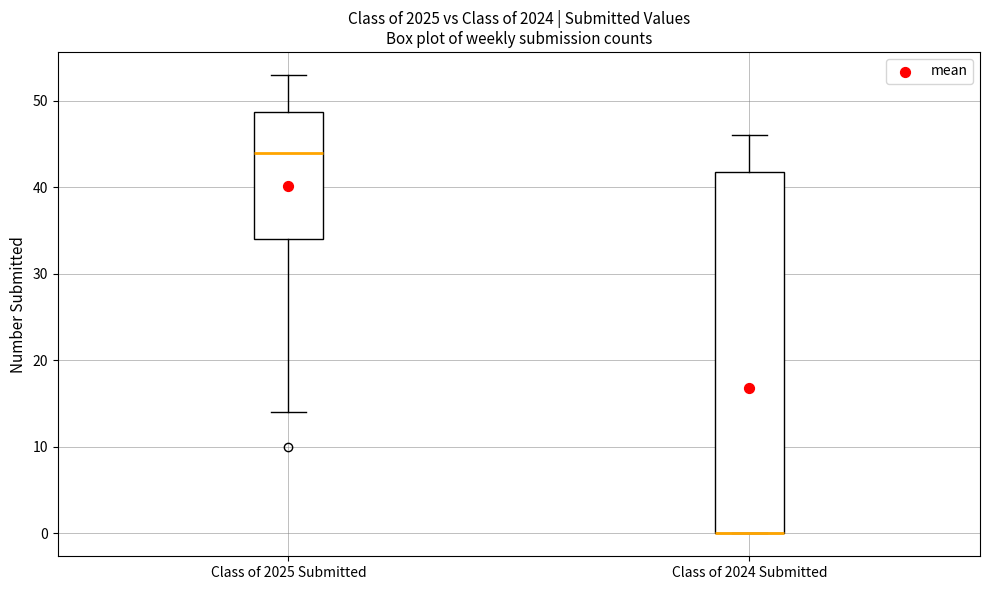

Which box is the tallest, from its lower edge to its upper edge?

Class of 2024 Submitted